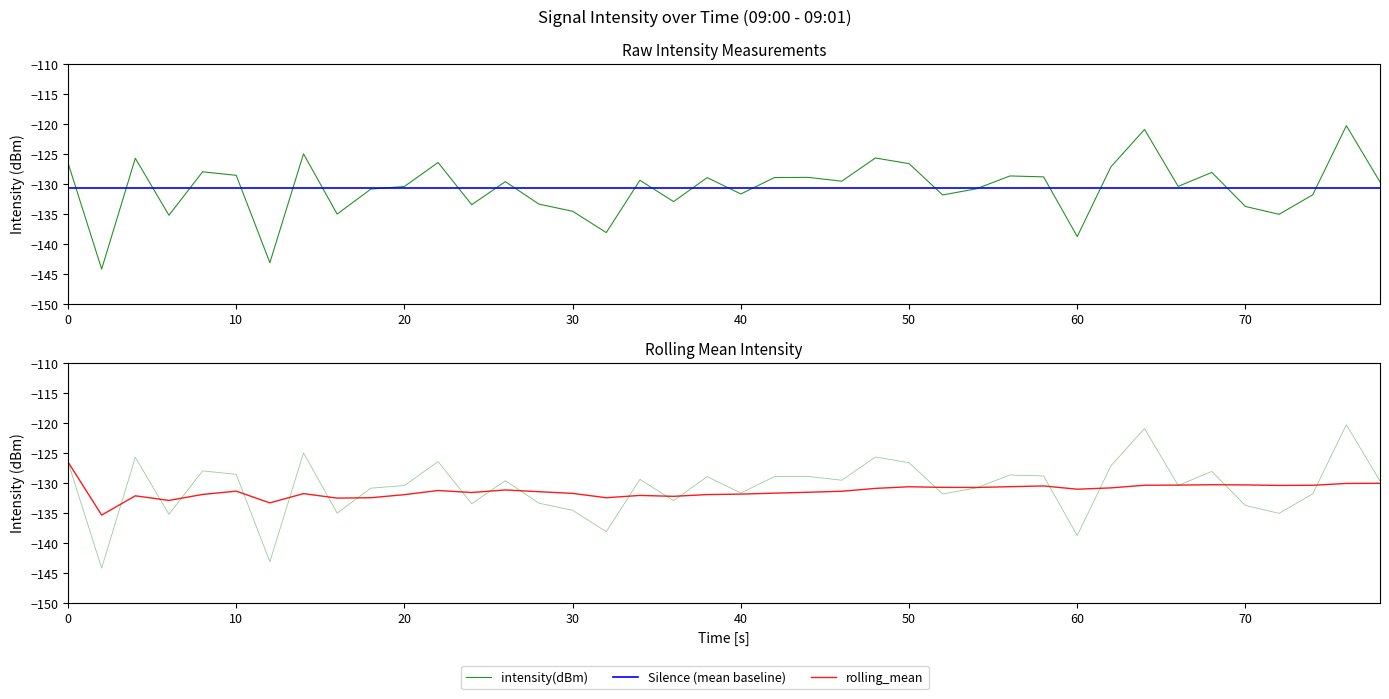

True or false: intensity(dBm) has more than 1 points higher than both neighbors.

True